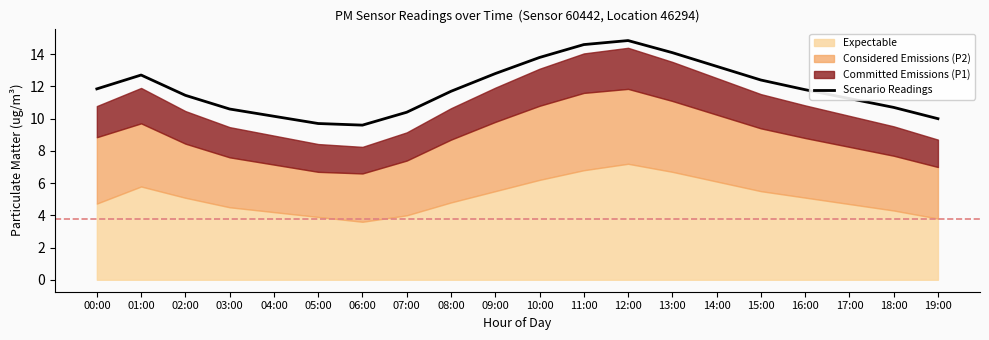

What is the difference between the maximum and second lowest values?

5.2